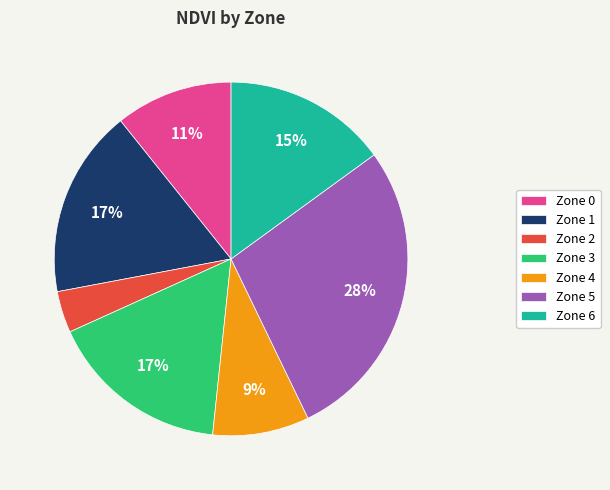

Do Zone 2 and Zone 4 together represent more than half of the pie?

No